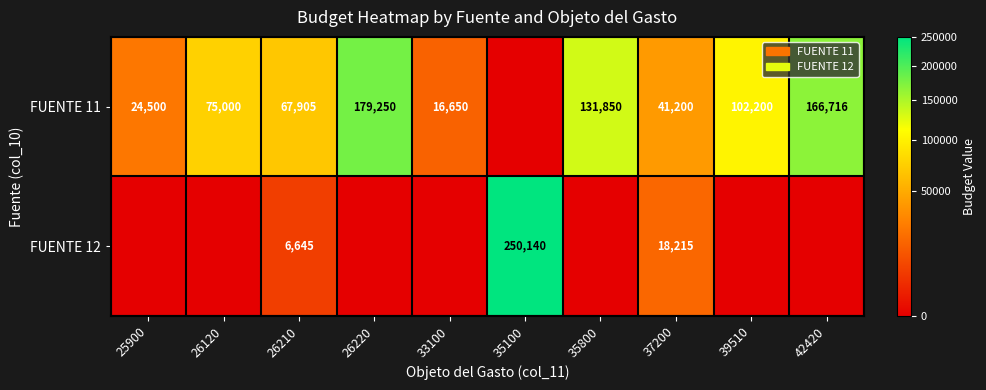

At 26210, list the series in order from smallest to largest.

FUENTE 12, FUENTE 11